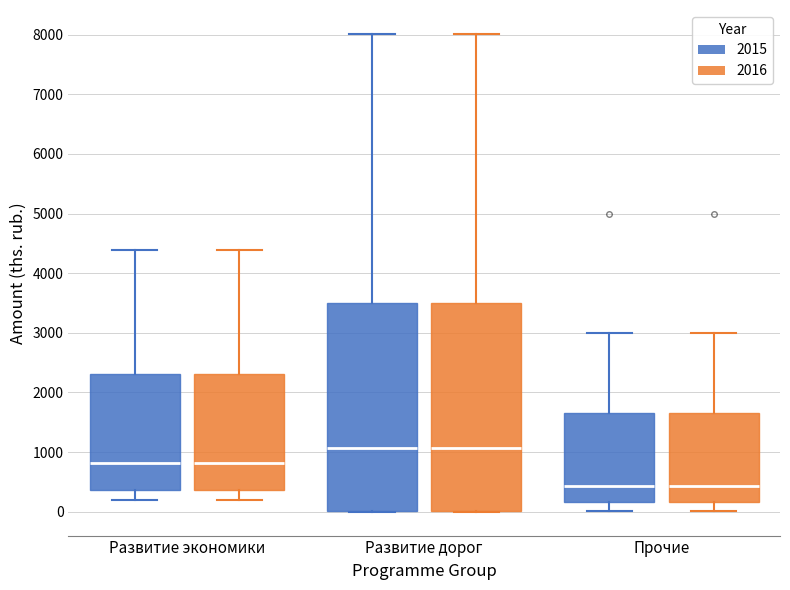

Where does the median line of the box for Прочие (2016) sit on the y-axis? The values are not printed on the chart, so give them approximately, as read against the axis.

400